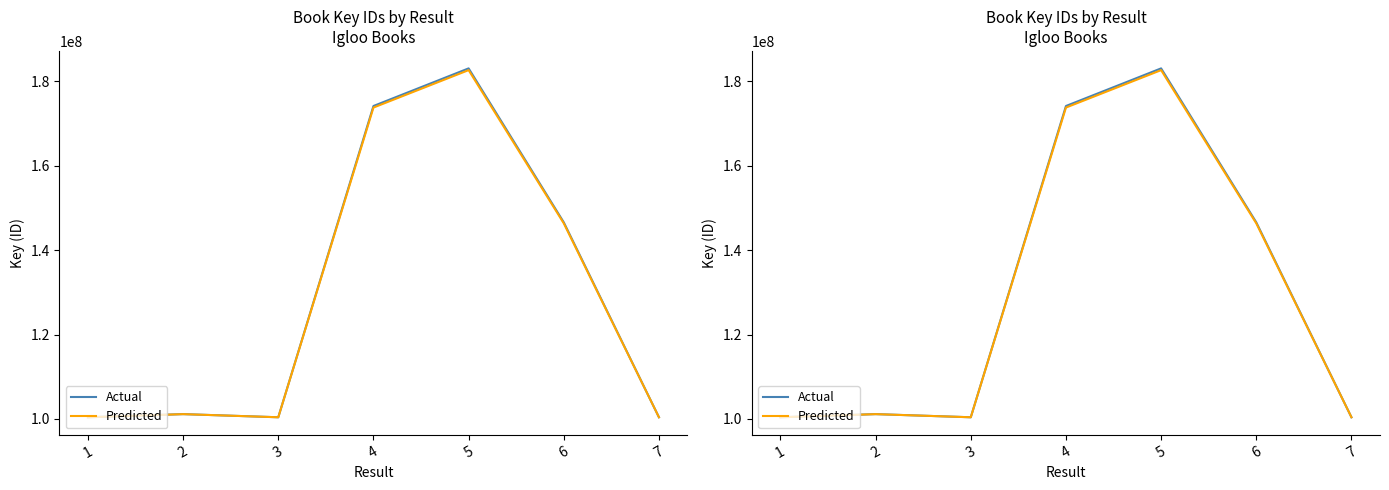

Is the value of Predicted at 3 greater than the value of Actual at 7?

No